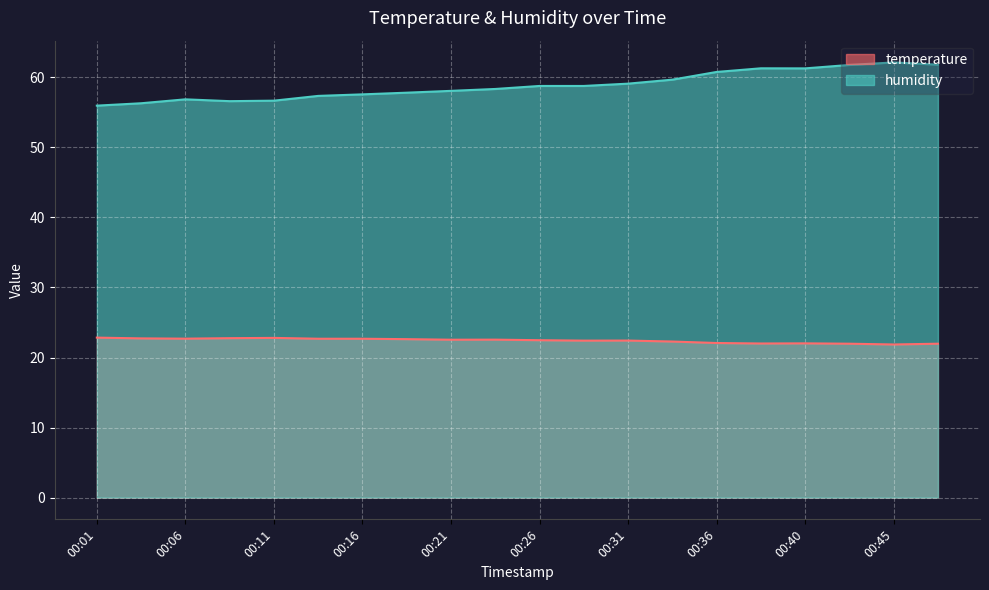

How many lines are shown in the chart?

2